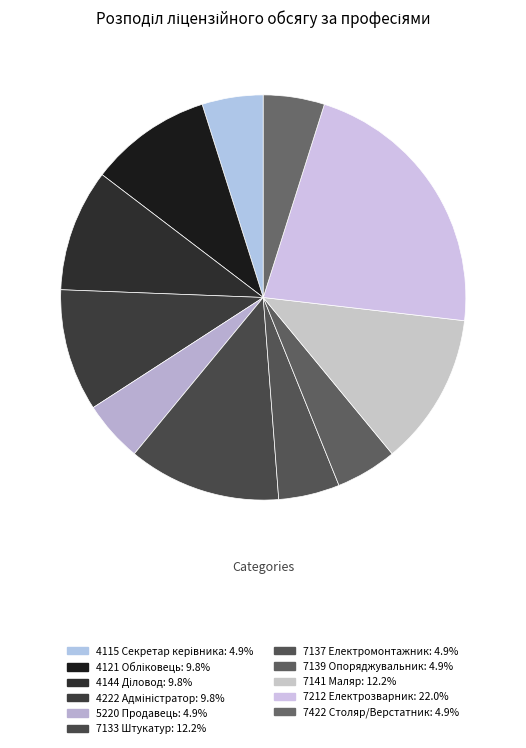

Count the number of slices in the pie.

11